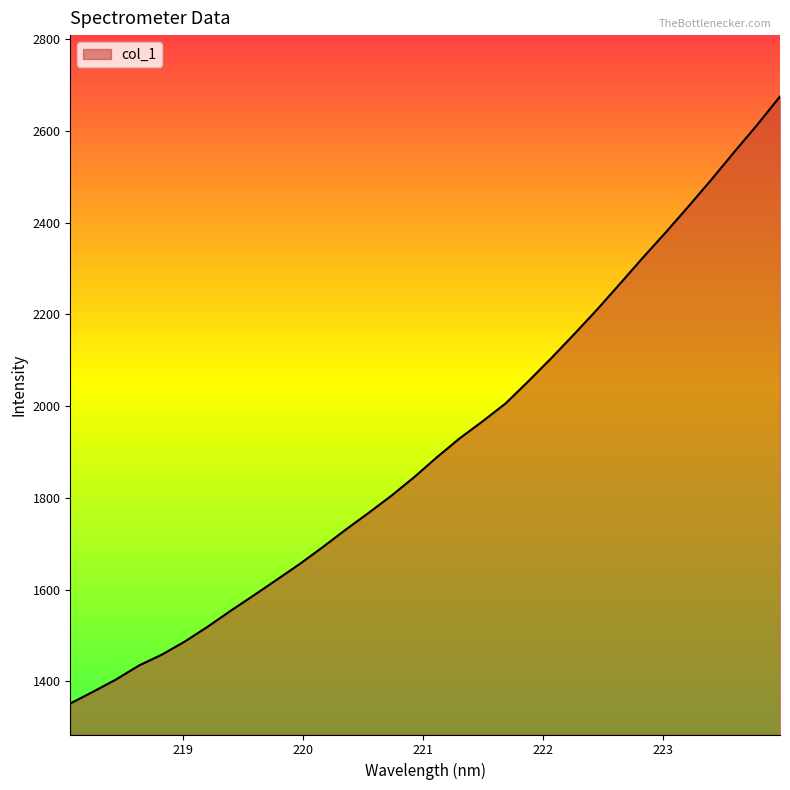

What is the difference between the maximum and minimum values?

1323.8